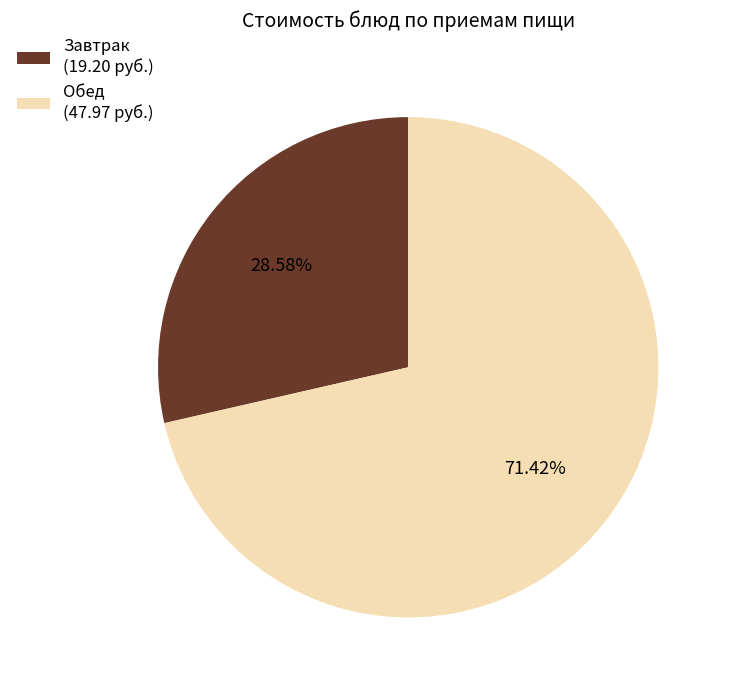

What is the majority slice?

Обед (47.97 руб.)